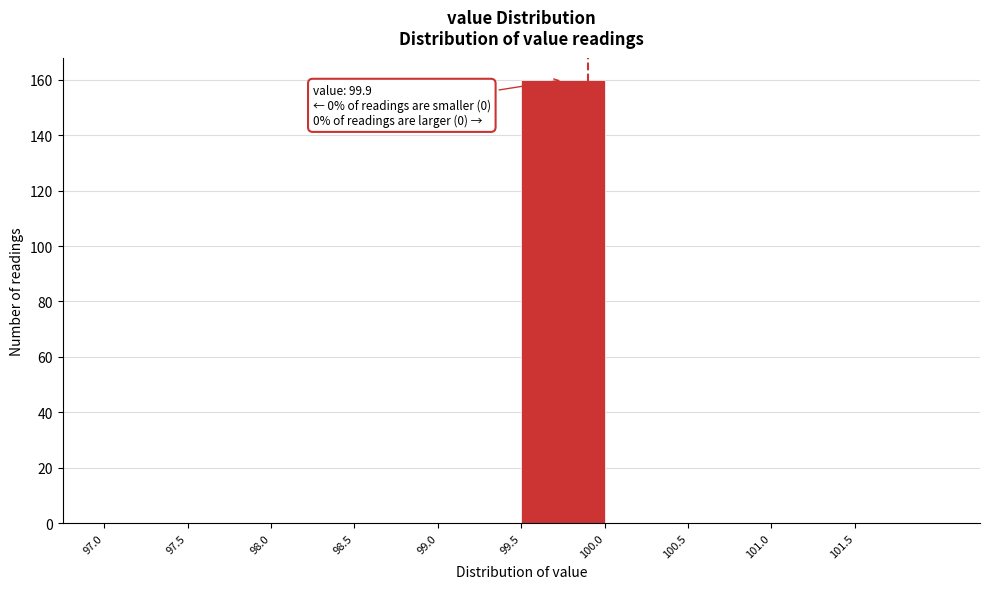

Over which range of the x-axis is the bar tallest?

99.5 to 100.0